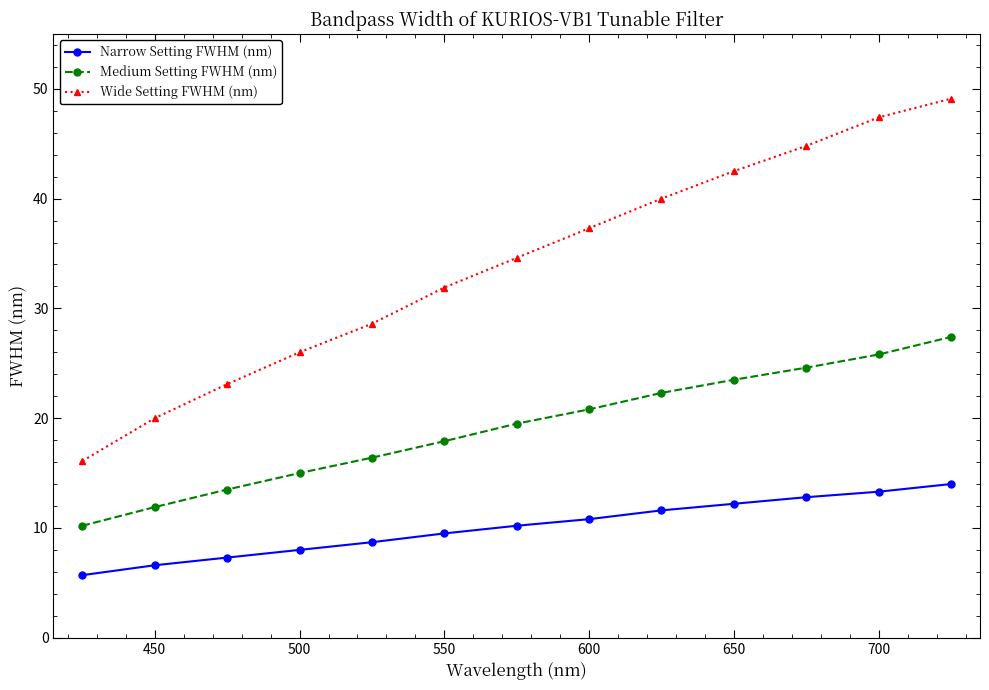

What is the difference between the maximum and minimum values in the Medium Setting FWHM (nm) series?

17.2